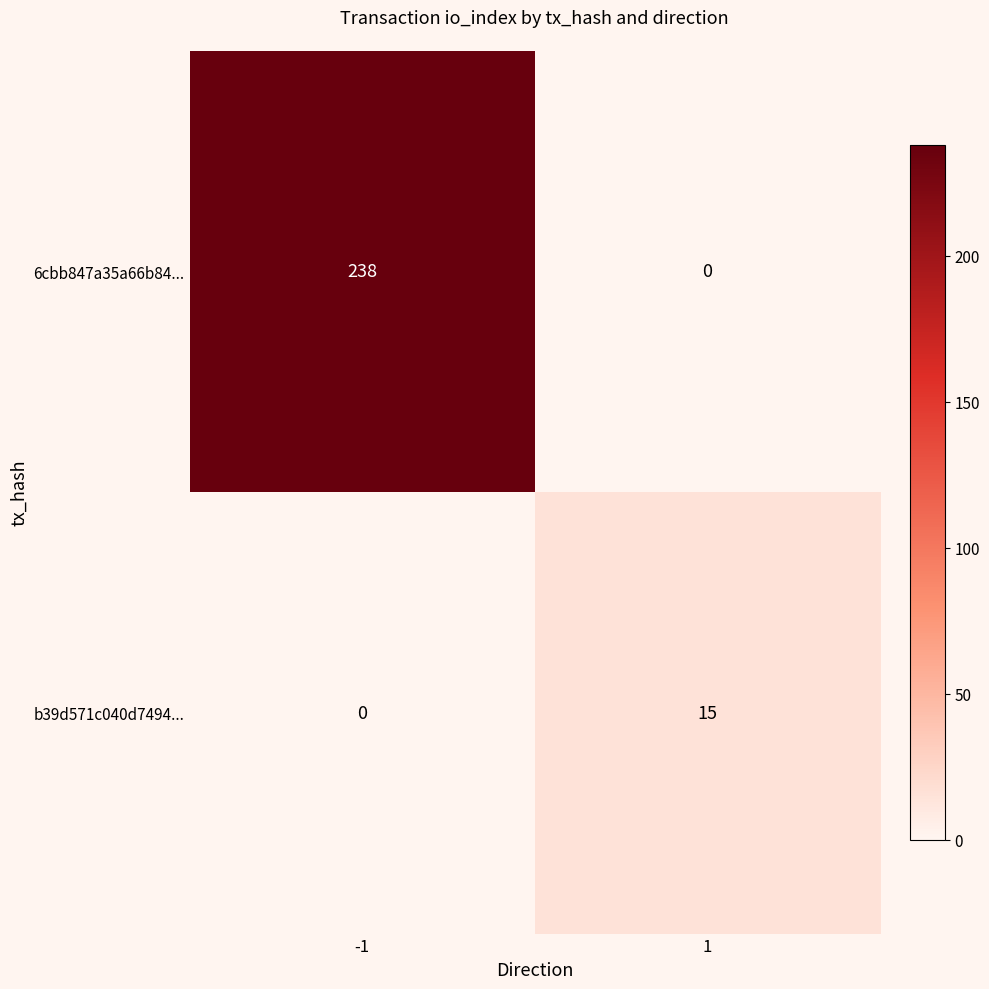

What is the approximate value of b39d571c040d7494... at 1, to the nearest 10?

20